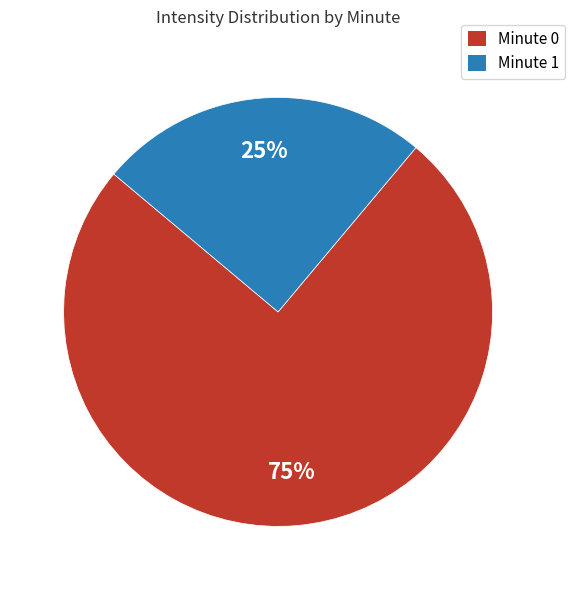

Combined, do Minute 0 and Minute 1 account for over 50%?

Yes